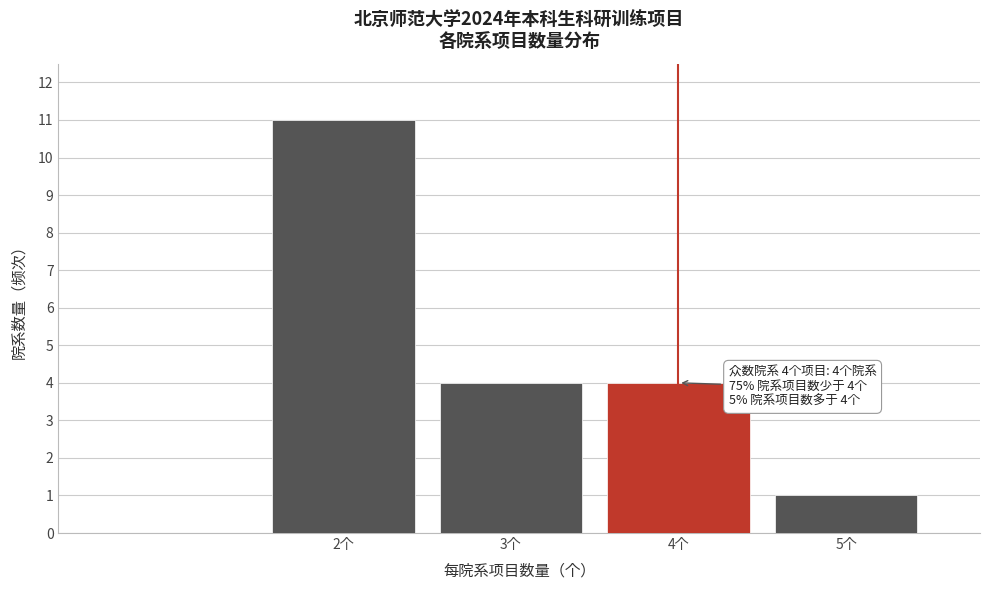

Reading right to left, list all the values displayed in this chart.

5个=1	4个=4	3个=4	2个=11